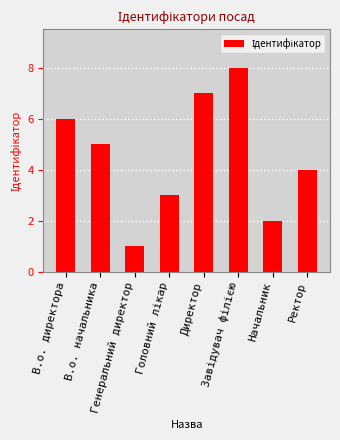

Approximately how many times larger is the value at Ректор compared to Генеральний директор?

4.0